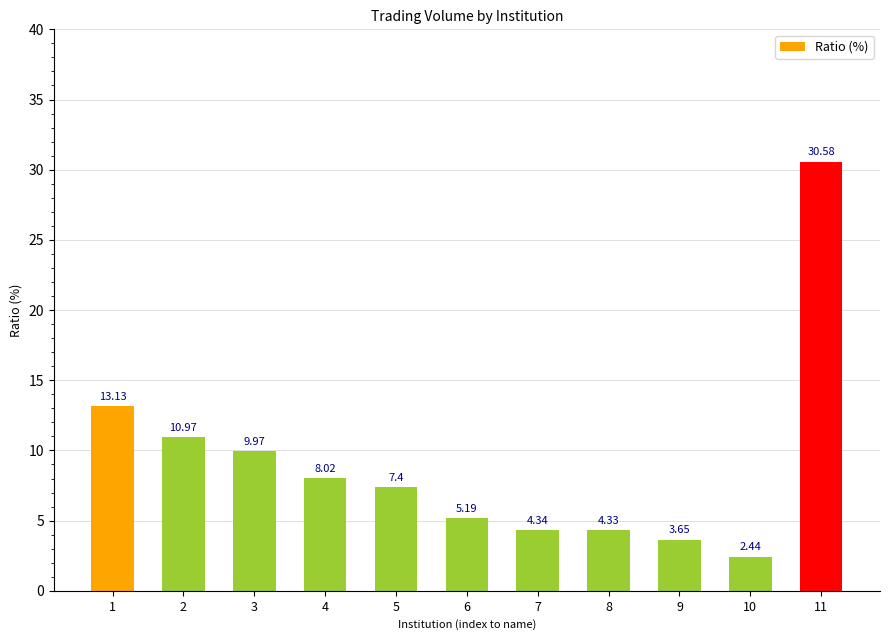

Rank the categories by value from highest to lowest.

11, 1, 2, 3, 4, 5, 6, 7, 8, 9, 10